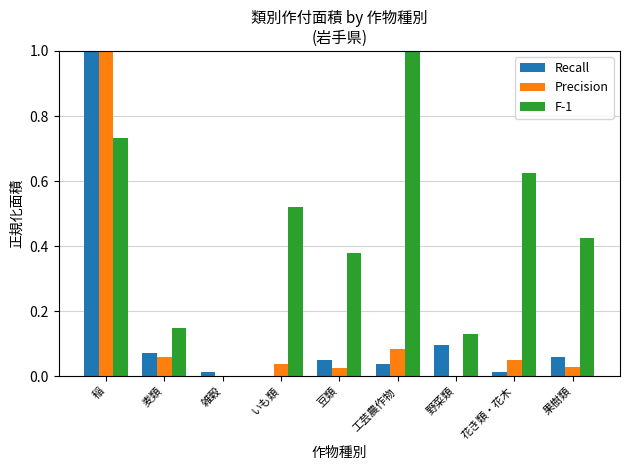

The value of Recall at 工芸農作物 is 0.1. True or false?

False